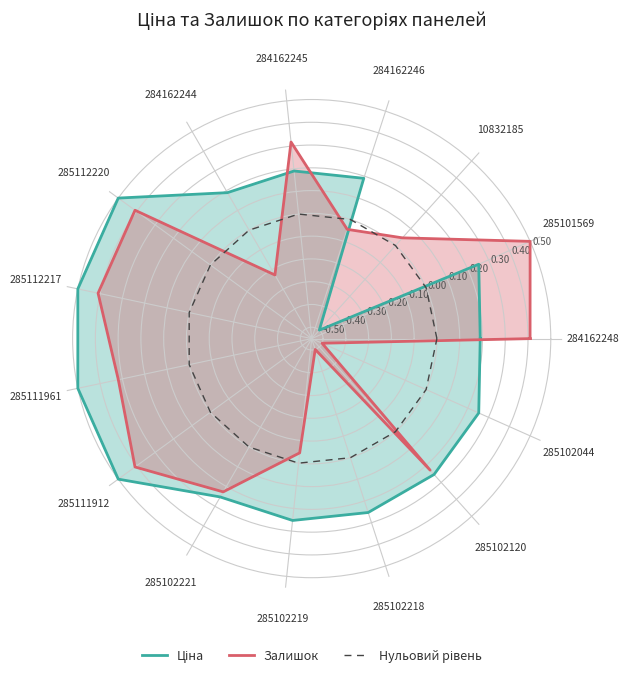

True or false: Ціна has a value of 0.7 at 285112217.

False